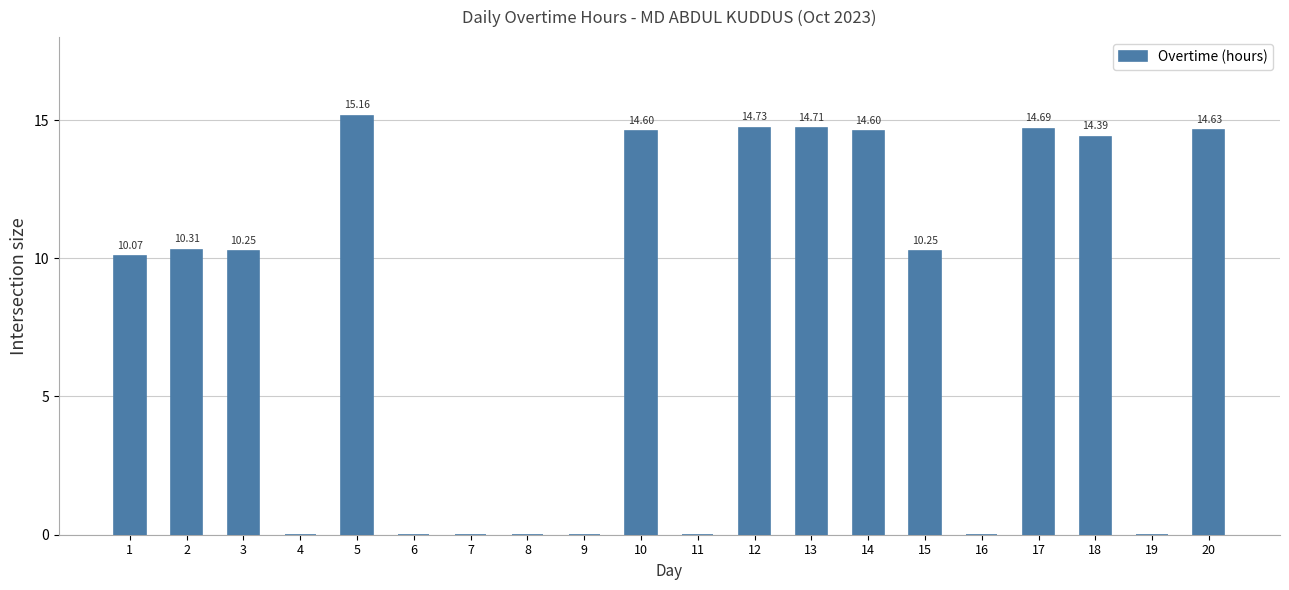

At which label does the data first exceed 10?

1